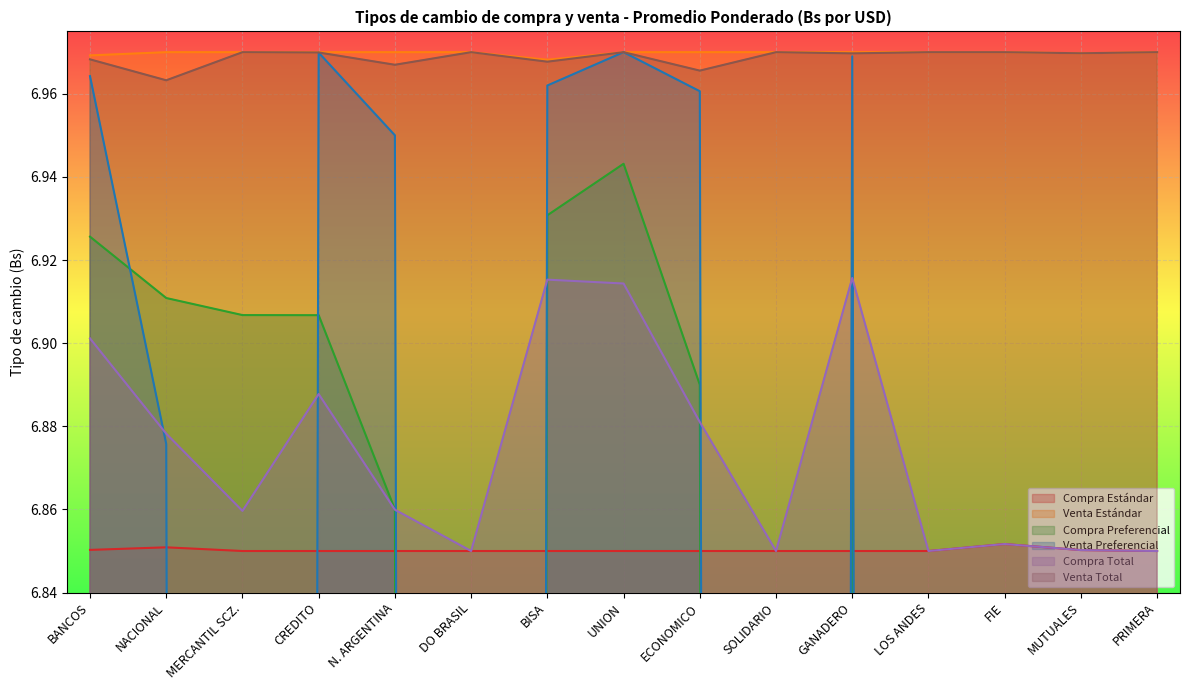

At which category is the sum across all series the highest?

UNION